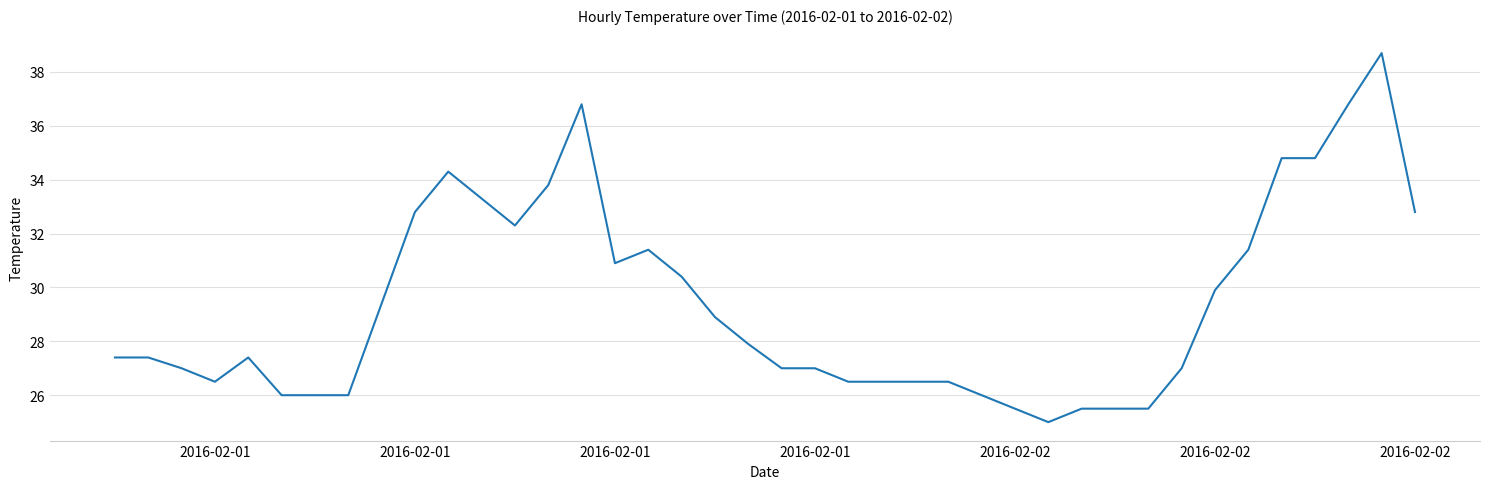

What is the greatest value displayed?

38.7